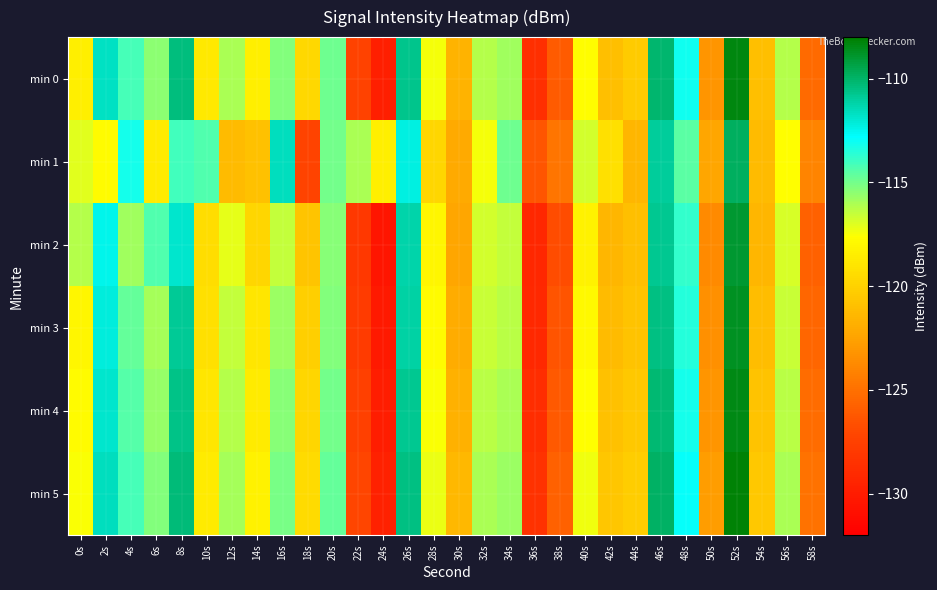

Between 6s and 18s, which is larger?

6s